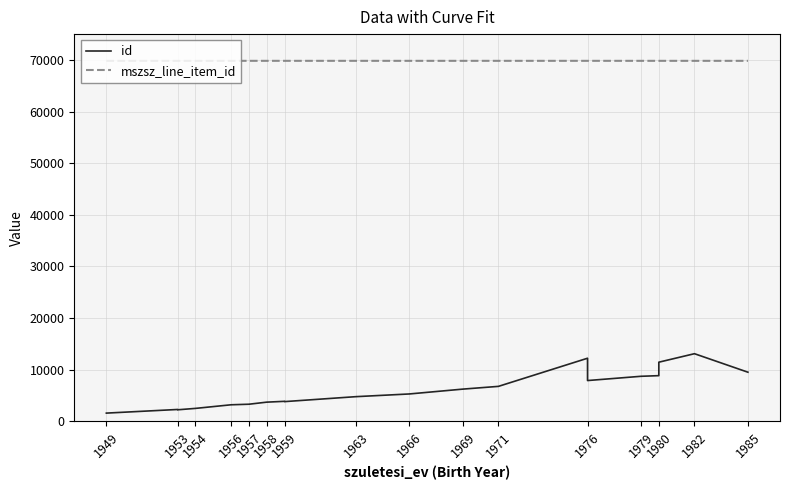

At which label is mszsz_line_item_id closest to 69823?

1966